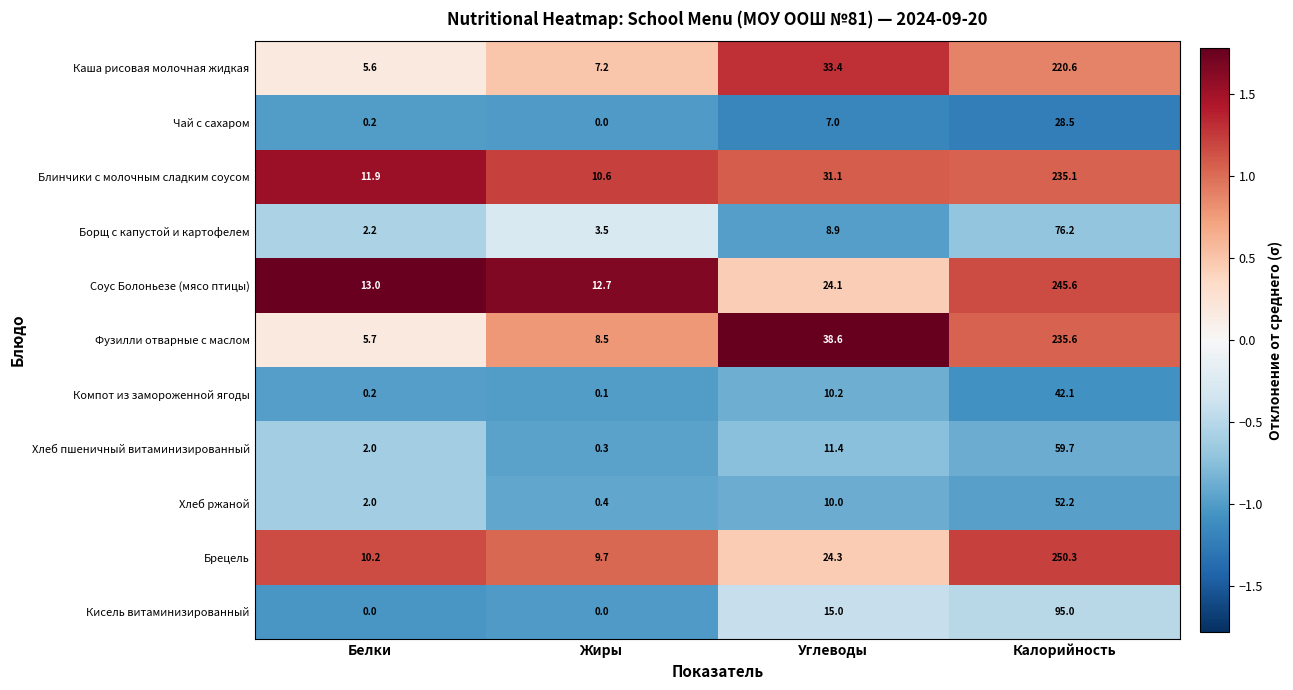

At which category is the sum across all series the highest?

Калорийность